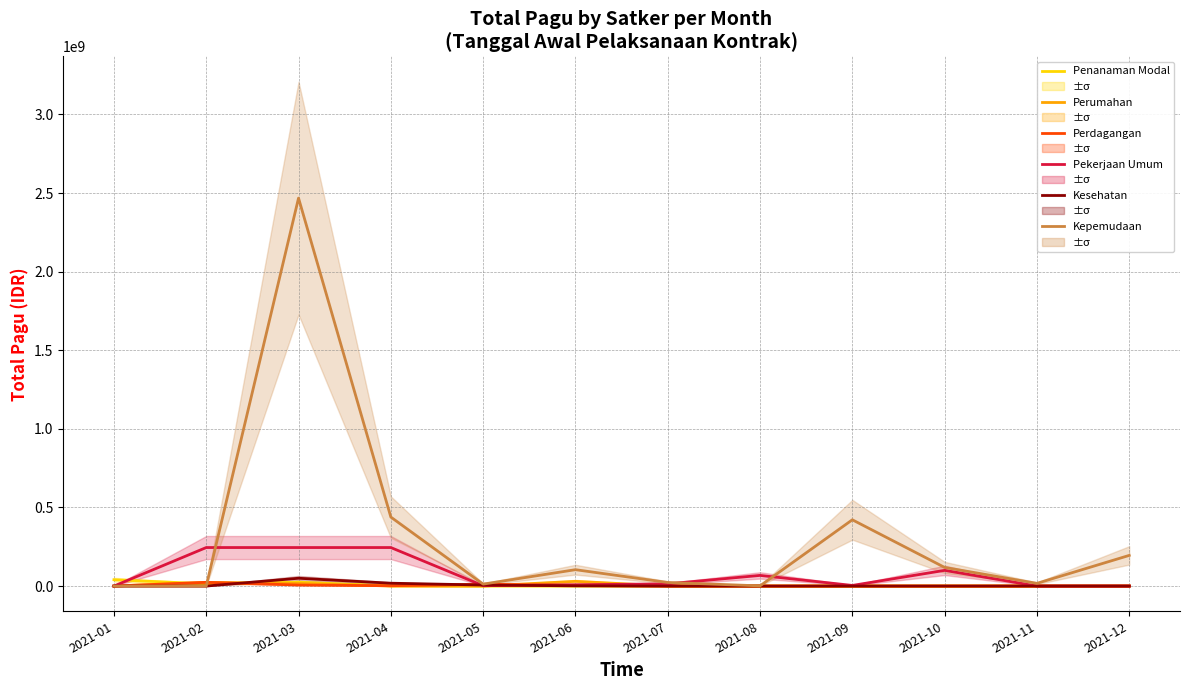

How many lines are shown in the chart?

6